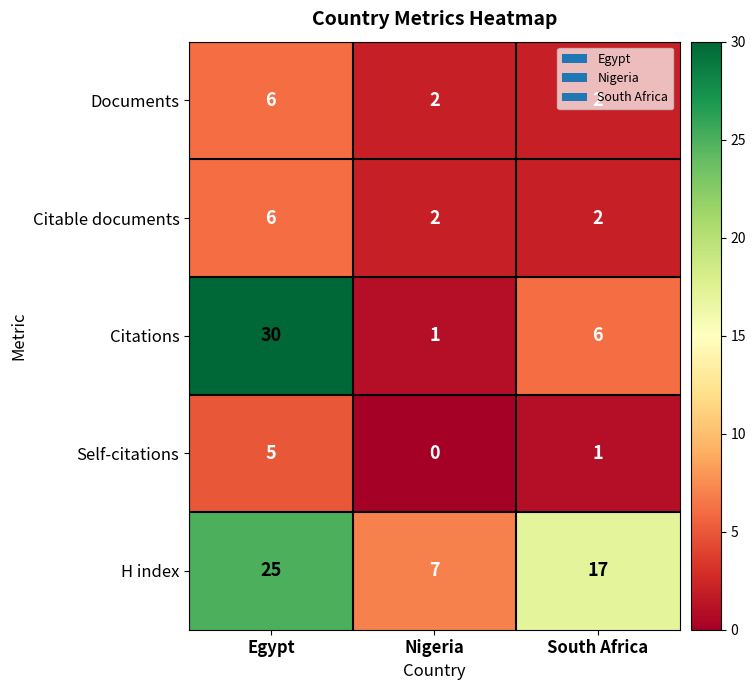

Count the Citations values in the range 1 to 30.

3